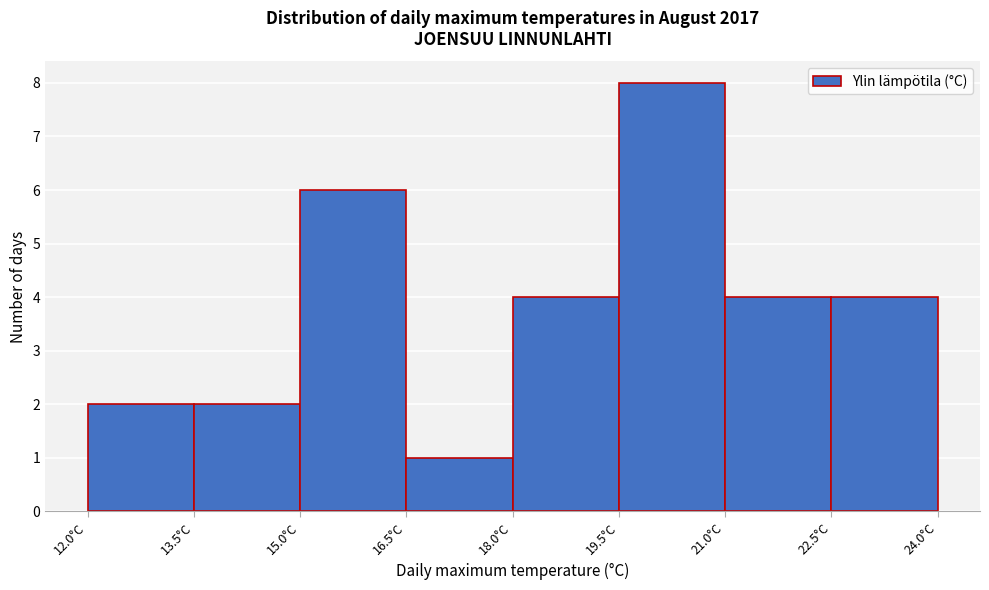

Reading left to right, list every bar in this chart as the range it spans on the x-axis followed by its height. Neither the bar edges nor the heights are printed on the chart, so give them approximately, as read against the axes.

12.0 to 13.5: 2
13.5 to 15.0: 2
15.0 to 16.5: 6
16.5 to 18.0: 1
18.0 to 19.5: 4
19.5 to 21.0: 8
21.0 to 22.5: 4
22.5 to 24.0: 4